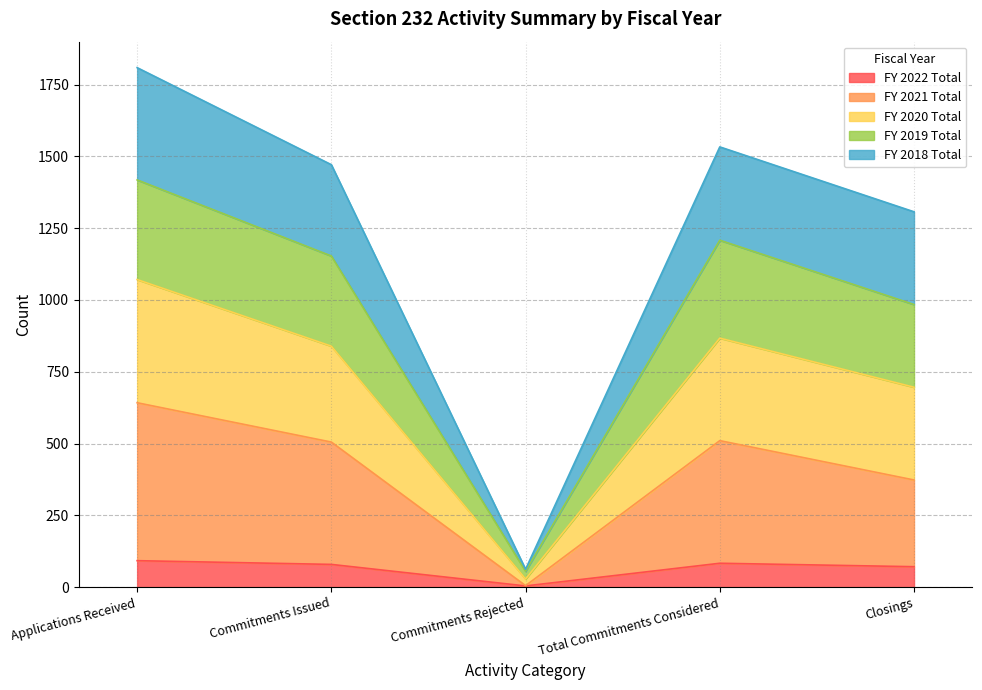

In FY 2021 Total, how many points are lower than both neighbors (excluding endpoints)?

1